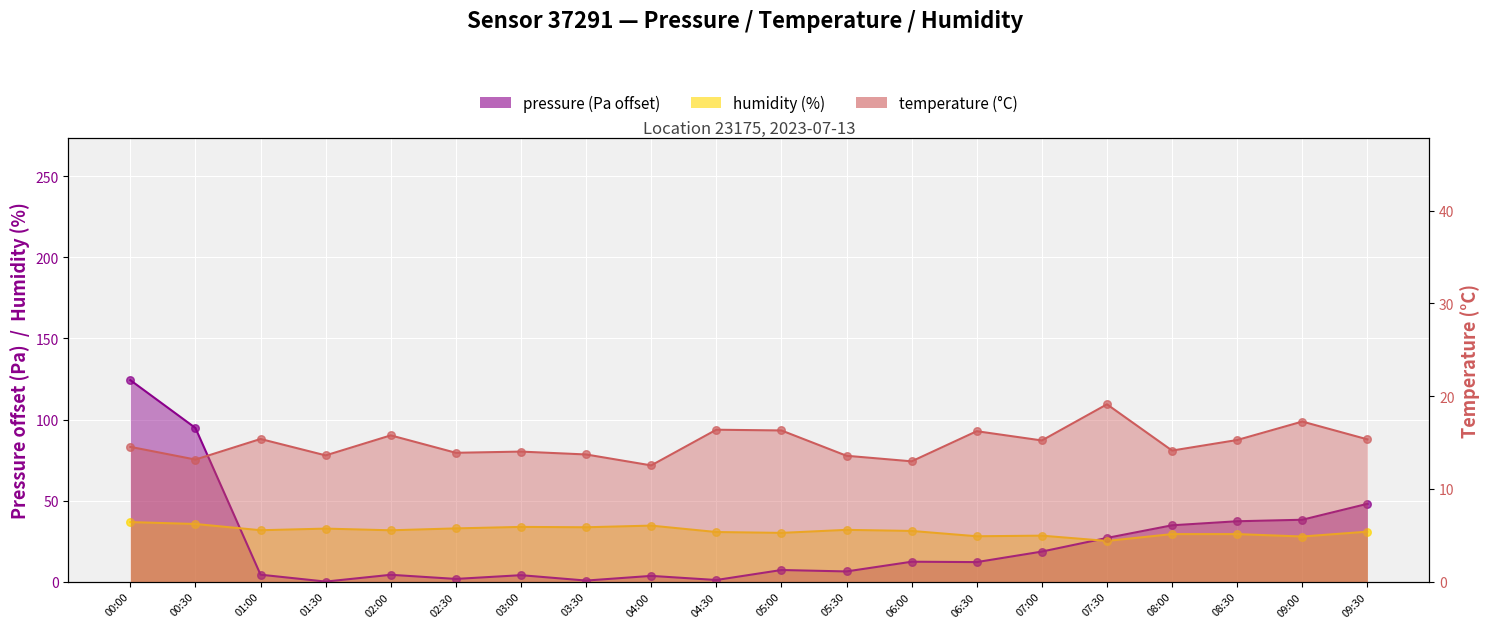

What is the total value across all series at 06:00?

56.5